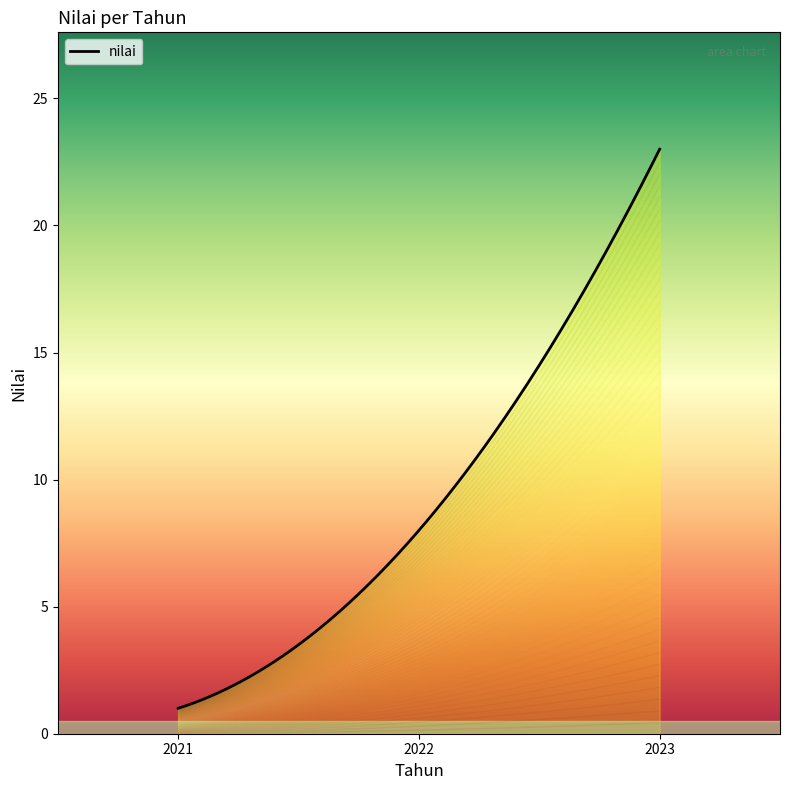

List the labels in order of value, smallest first.

2021, 2022, 2023